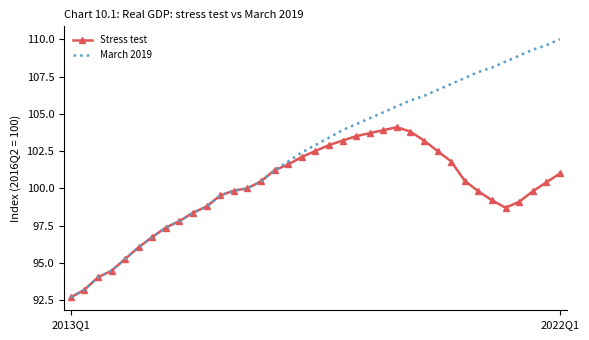

Rank the series by their maximum value, from lowest to highest.

Stress test, March 2019